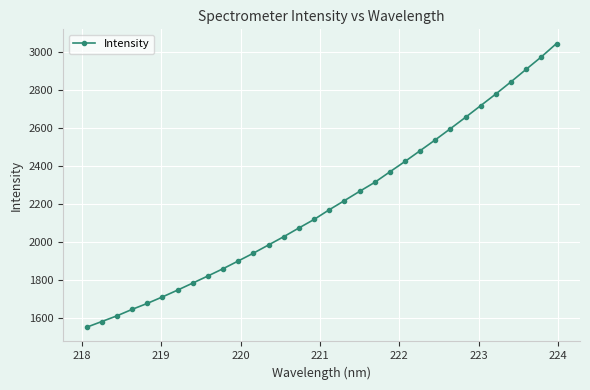

What is the greatest value displayed?

3042.6